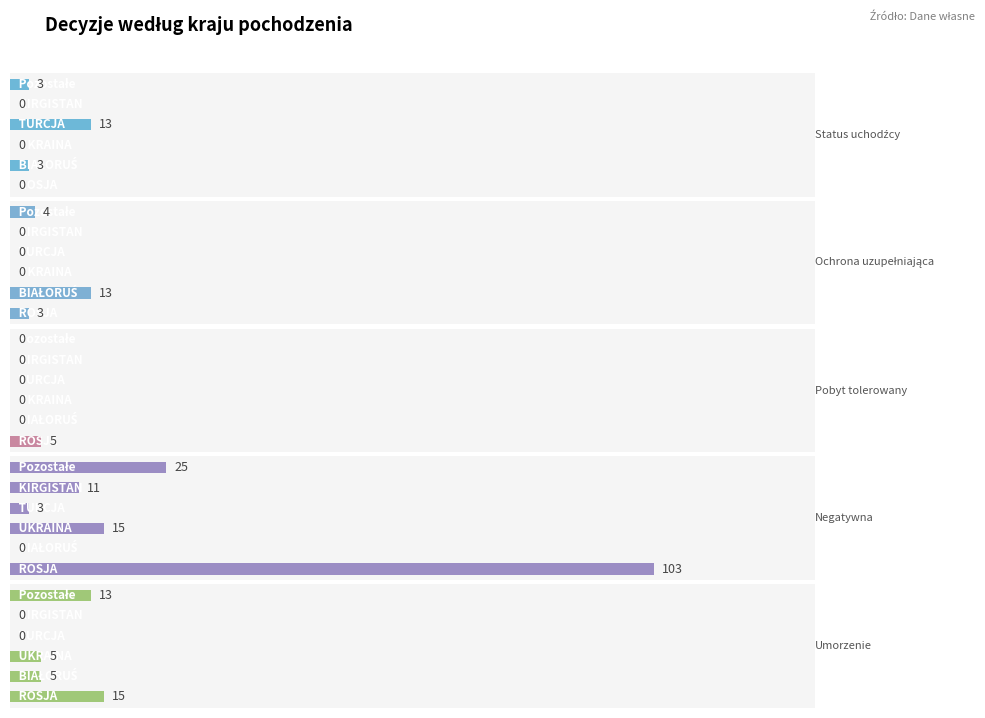

How many data points in Umorzenie are less than 5?

2